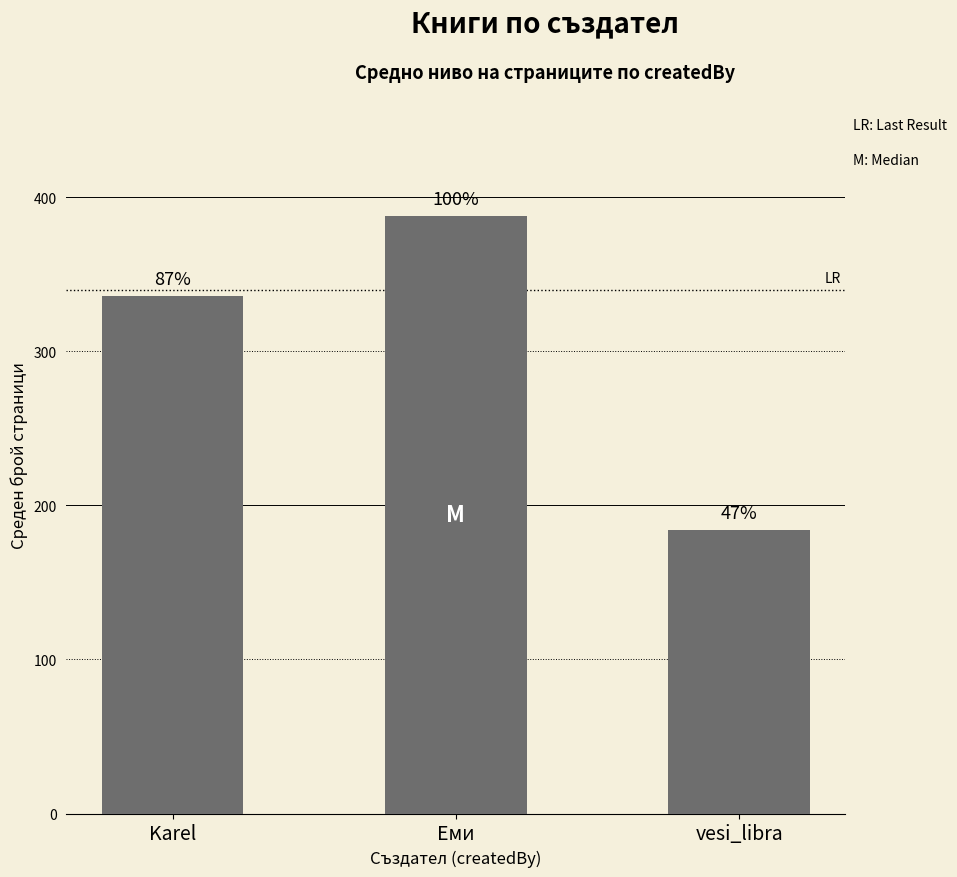

Reading right to left, list all the values displayed in this chart.

184	388	336